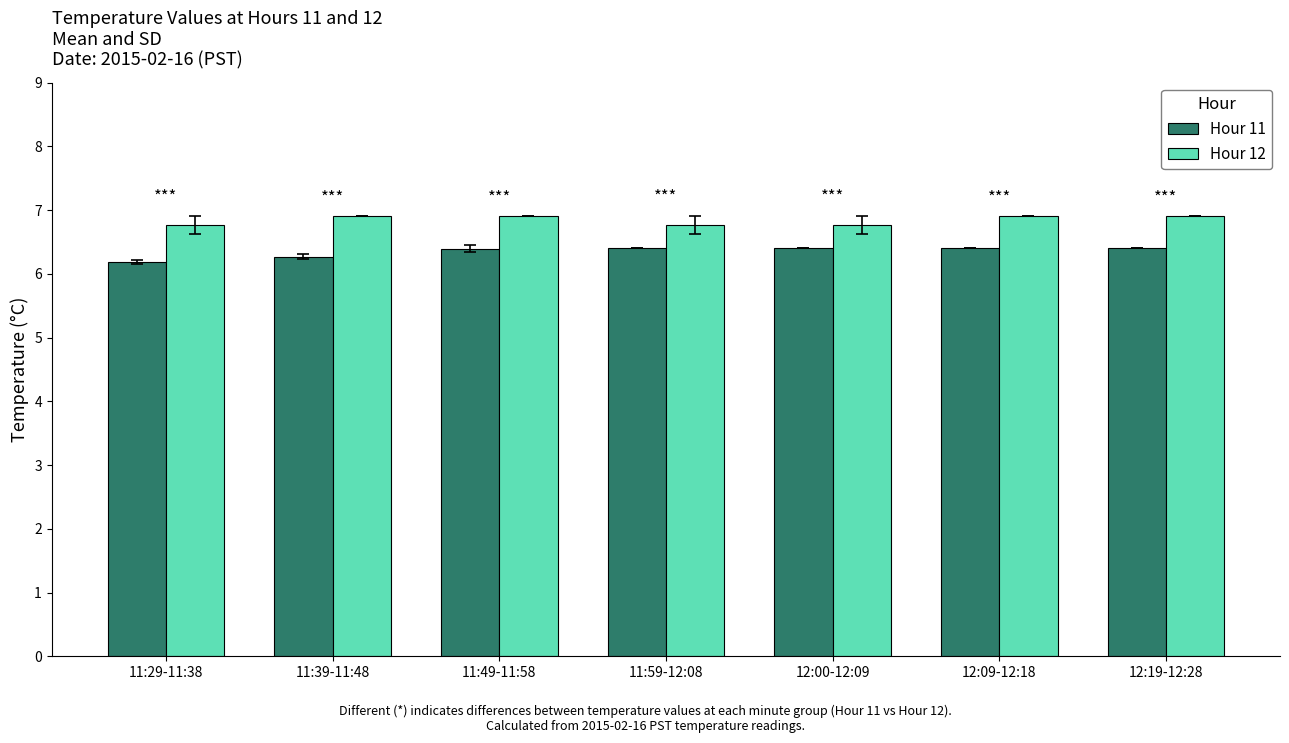

What is the value of the Hour 11 bar at the 2nd from the left?

6.3